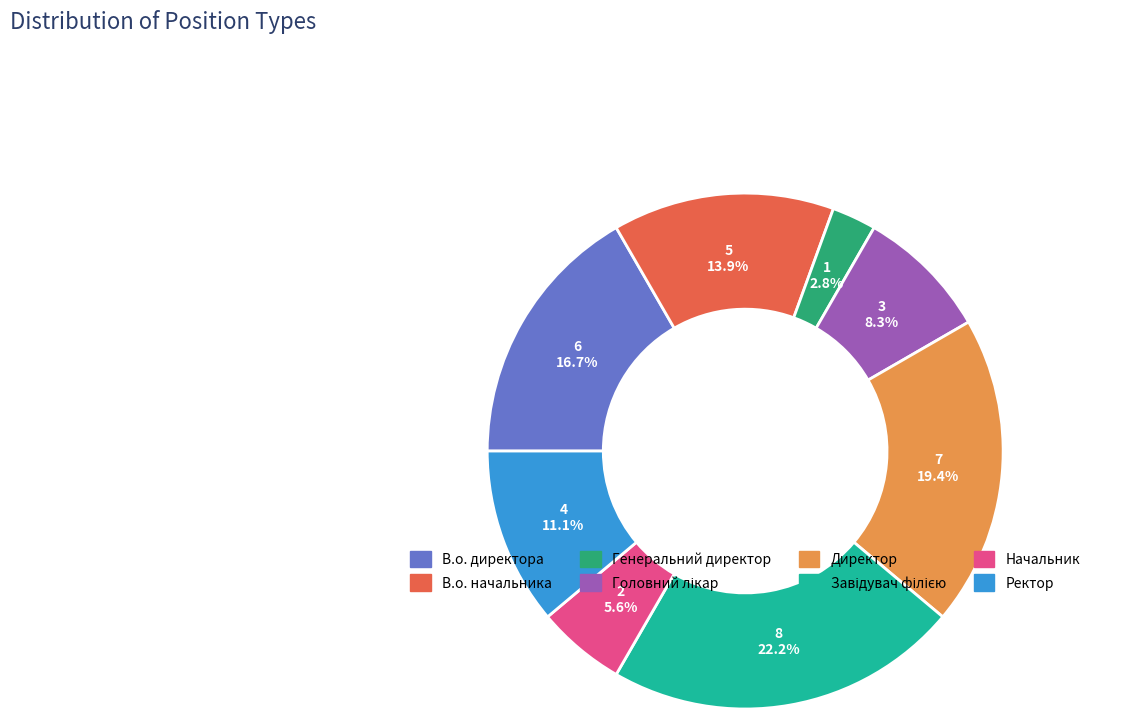

Is there a majority slice in this chart?

No